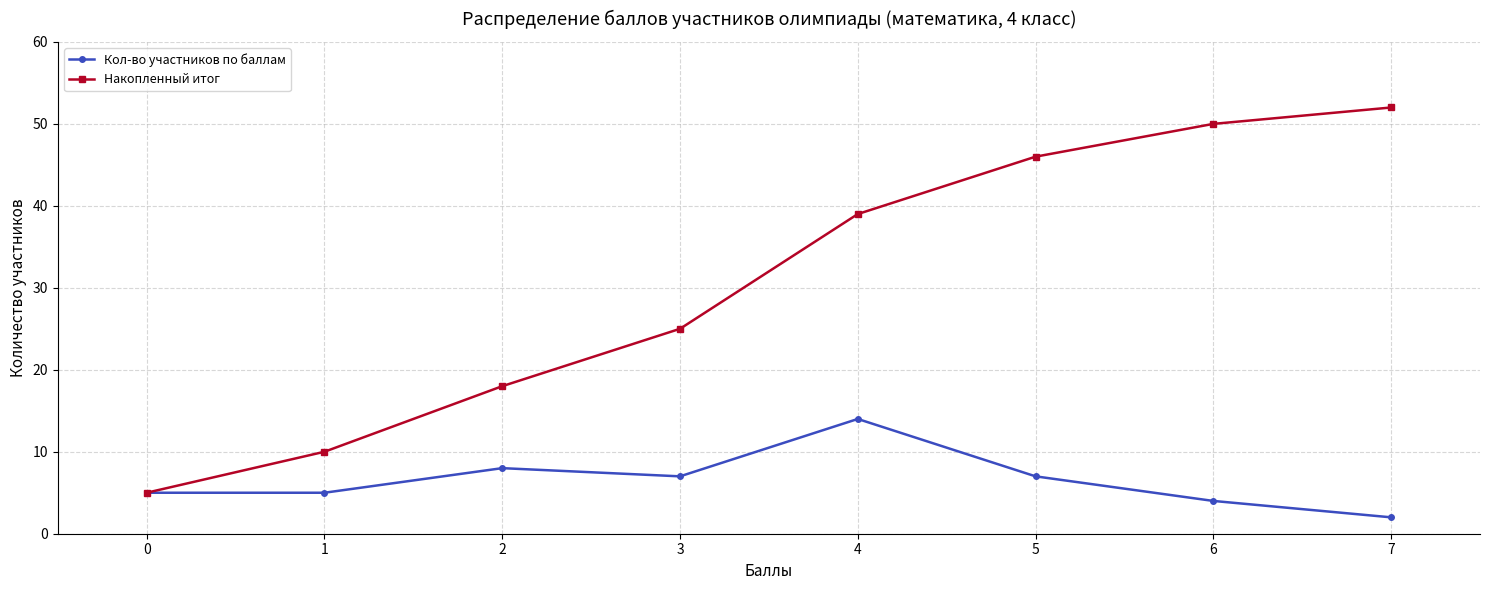

What is the difference between the second highest and minimum values in the Накопленный итог series?

45